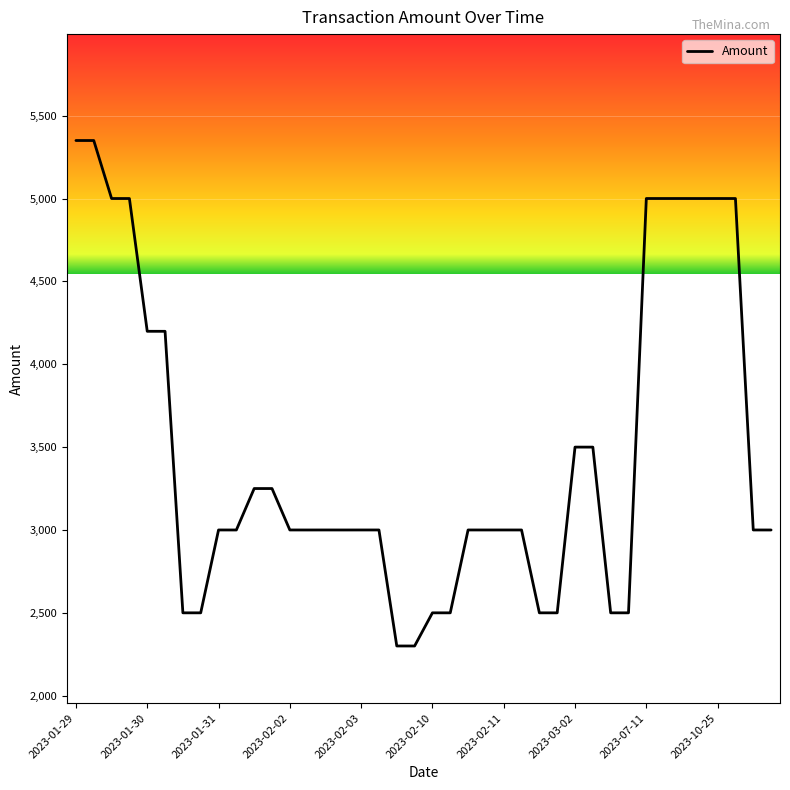

What is the difference between the maximum and minimum values?

3050.1